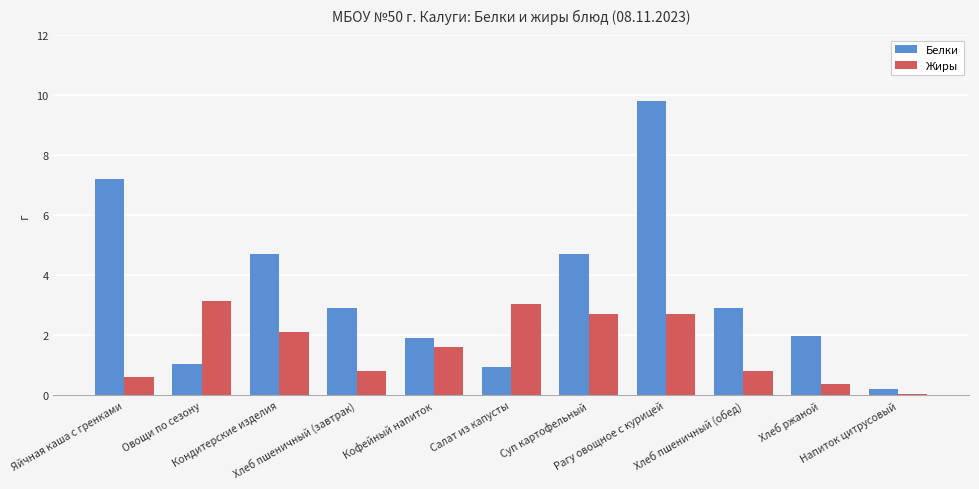

What is the label of the 2nd bar from the right?

Хлеб ржаной